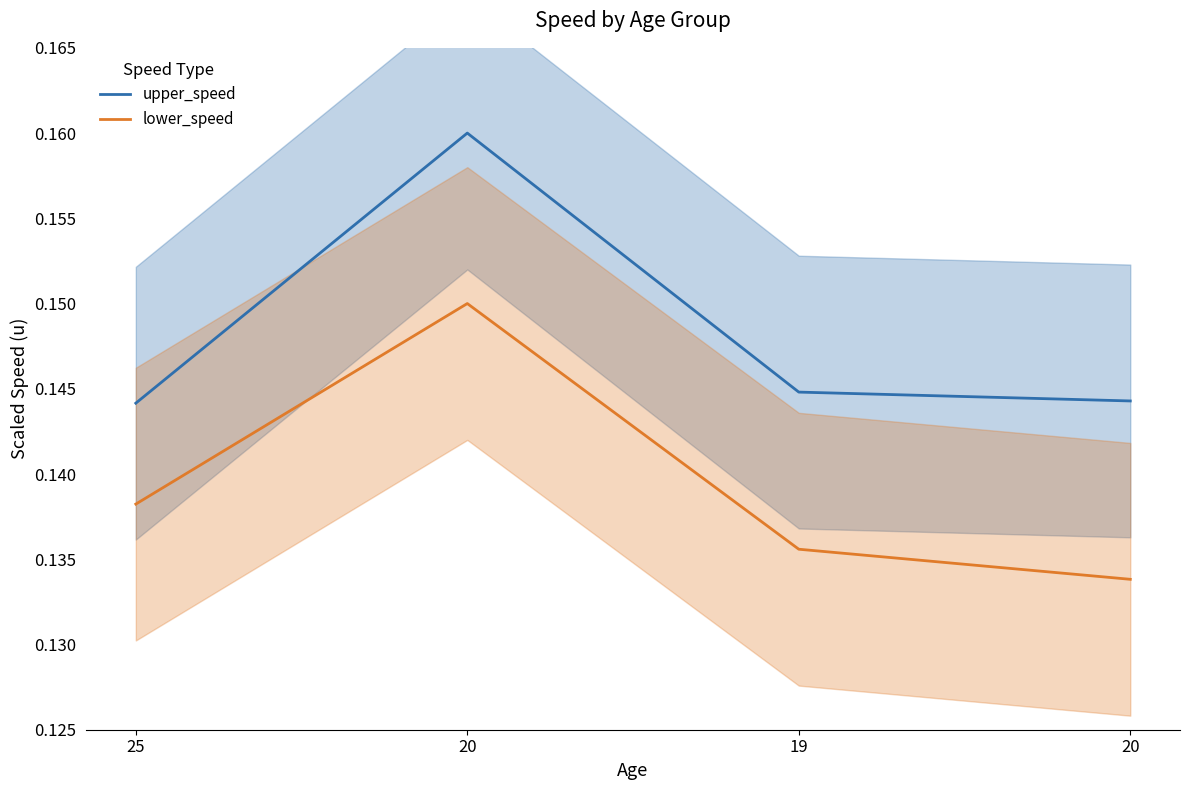

True or false: upper_speed has a value of 0.2 at 20.

True